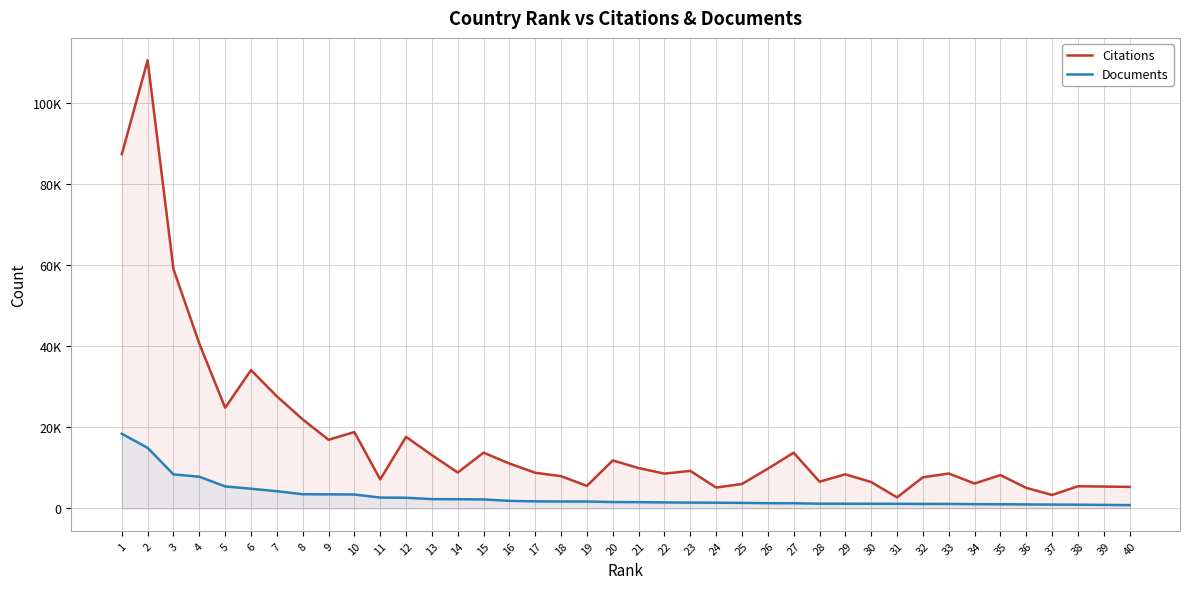

At which category is the sum across all series the highest?

2